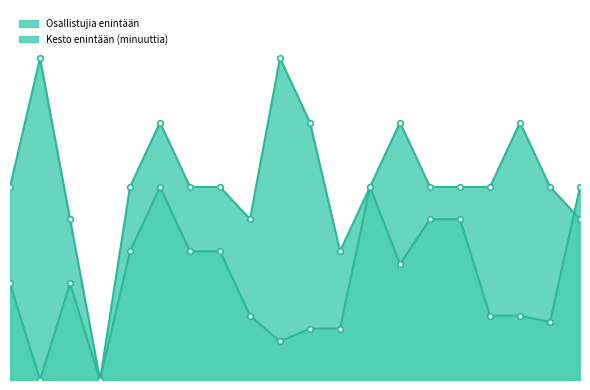

Does the chart have visible grid lines?

No